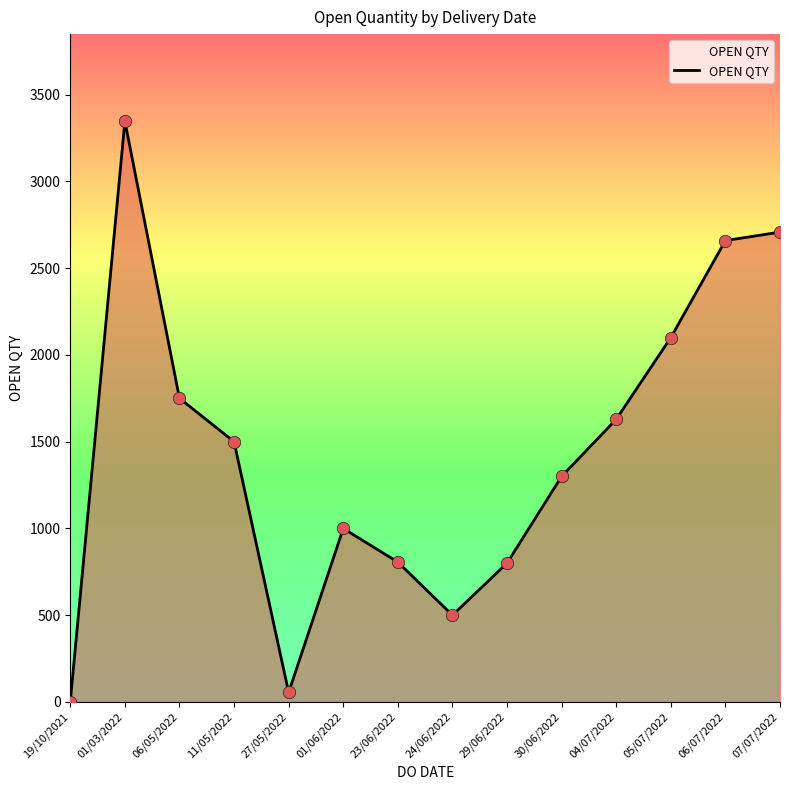

Which has a higher value, 11/05/2022 or 06/07/2022?

06/07/2022